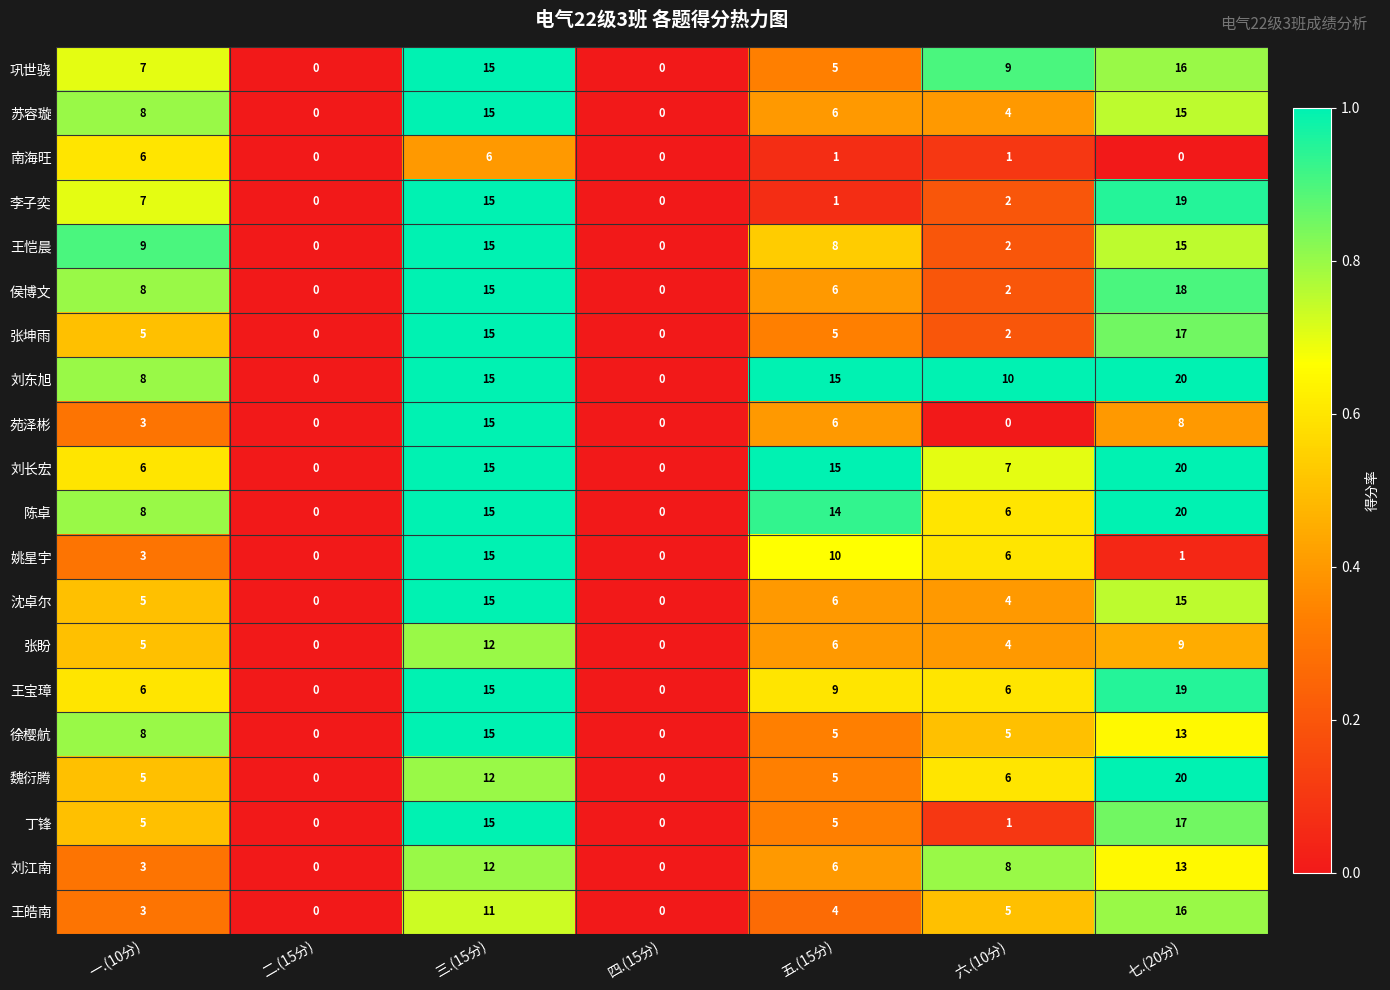

How many series are shown in this chart?

20